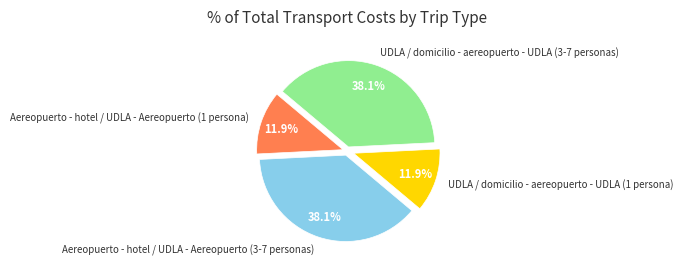

Is Aereopuerto - hotel / UDLA - Aereopuerto (1 persona) the majority of the pie?

No